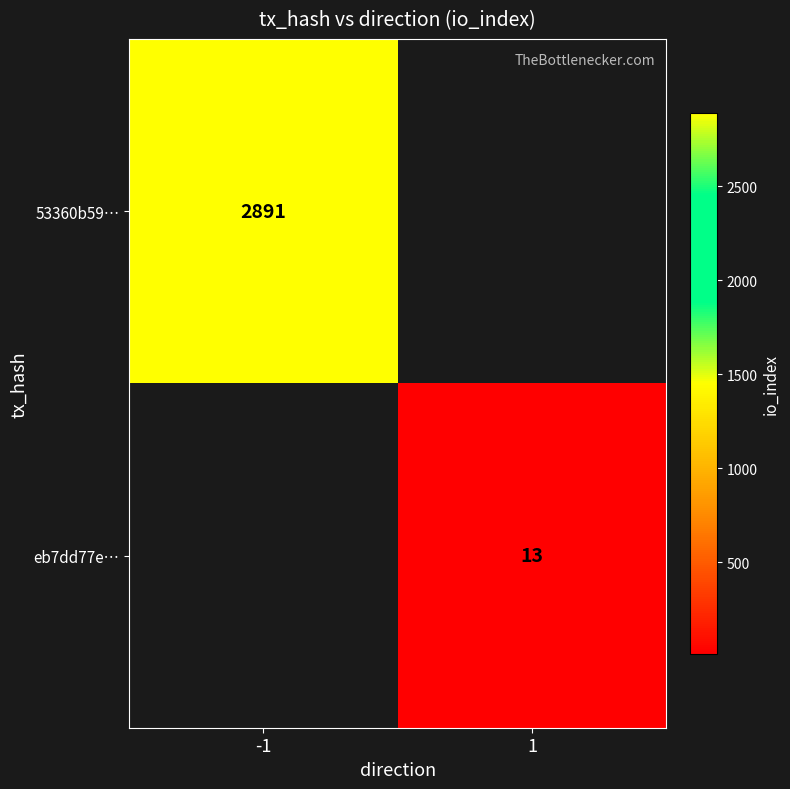

The 53360b59… series shows 627.8 at -1. True or false?

False